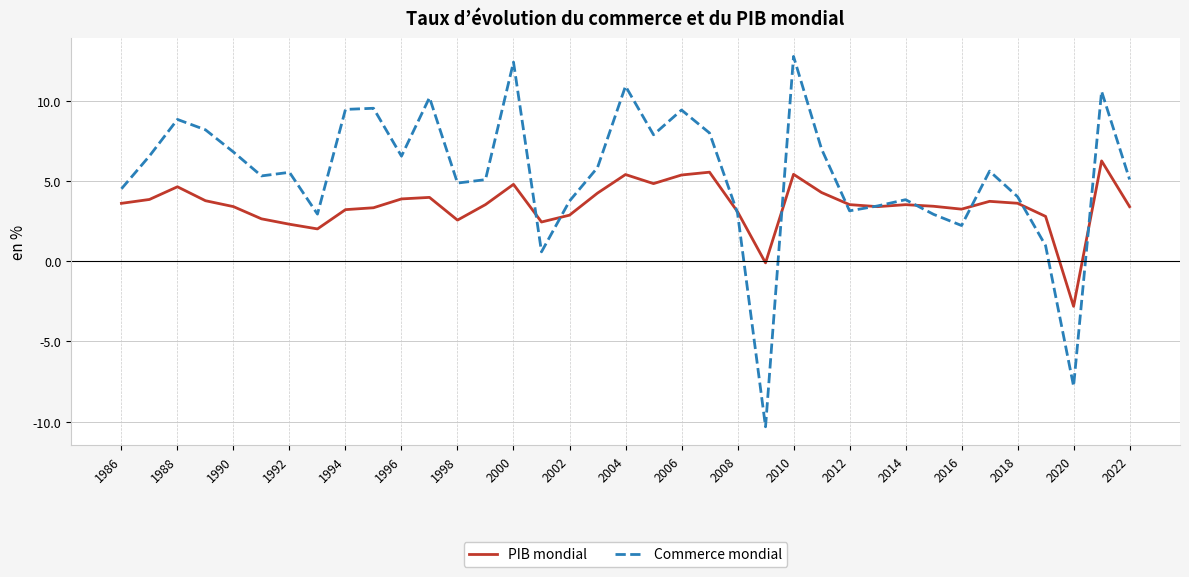

What is the greatest value displayed?

12.8